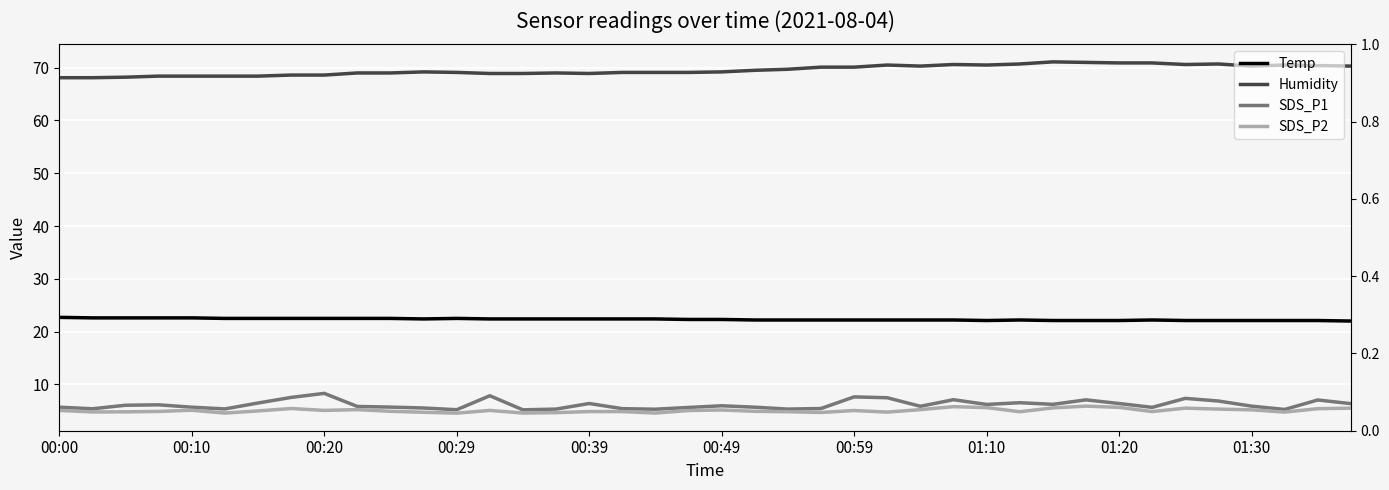

What is the value of the SDS_P1 point at the 13th from the left?

5.2